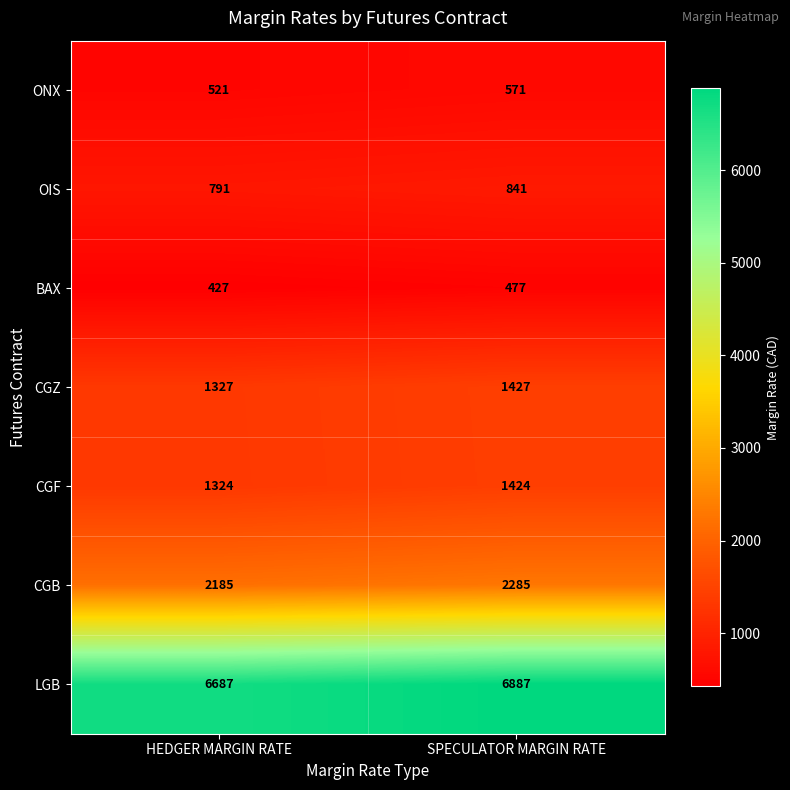

Is it true that CGB equals 1412 at HEDGER MARGIN RATE?

False